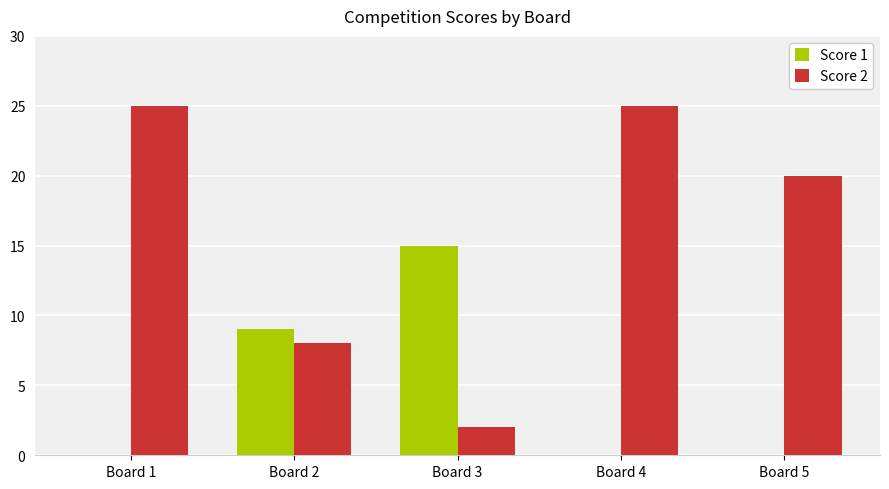

What is the sum of the Score 2 values at Board 1 and Board 2?

33